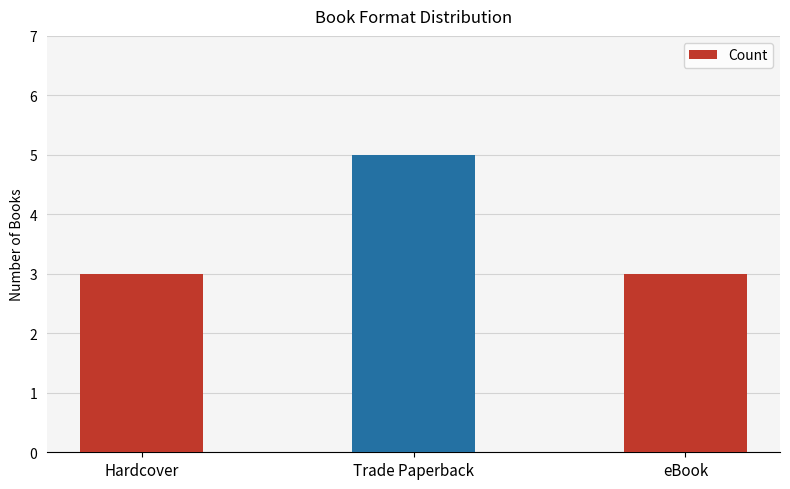

What is the ratio of the value at Trade Paperback to the value at eBook?

1.7